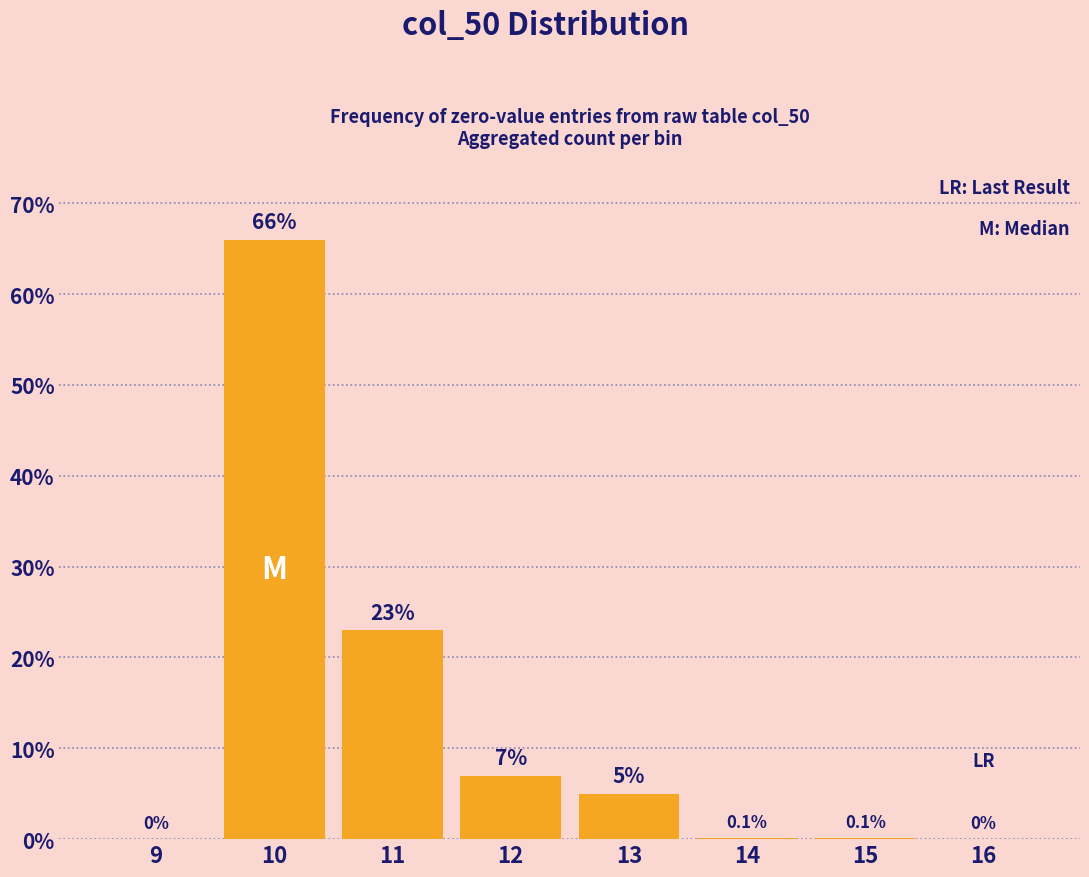

Reading left to right, transcribe all the data shown in this chart.

9=0.0	10=66.0	11=23.0	12=7.0	13=5.0	14=0.1	15=0.1	16=0.0